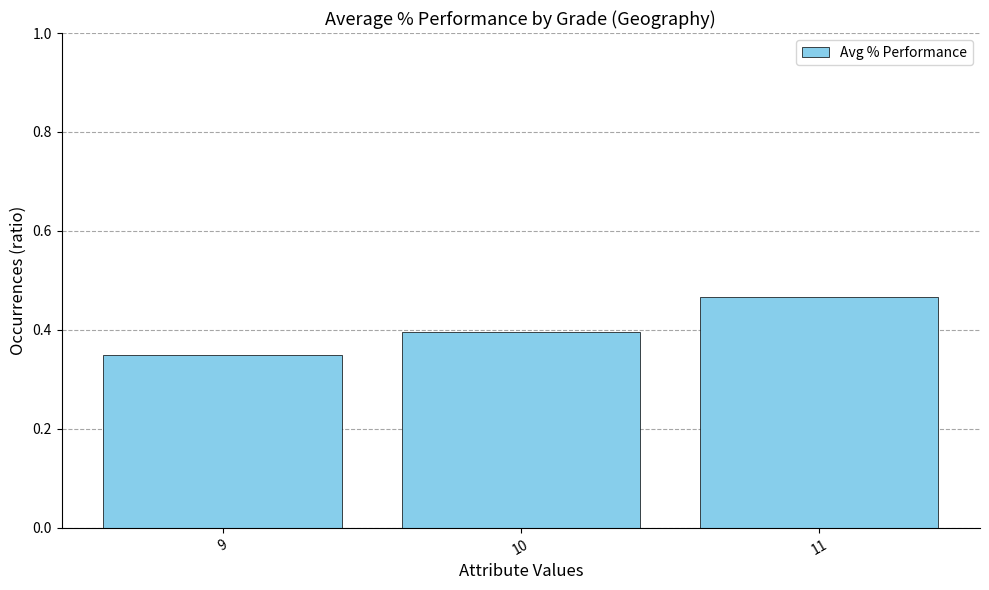

The chart shows a value of 0.1 at 11. True or false?

False